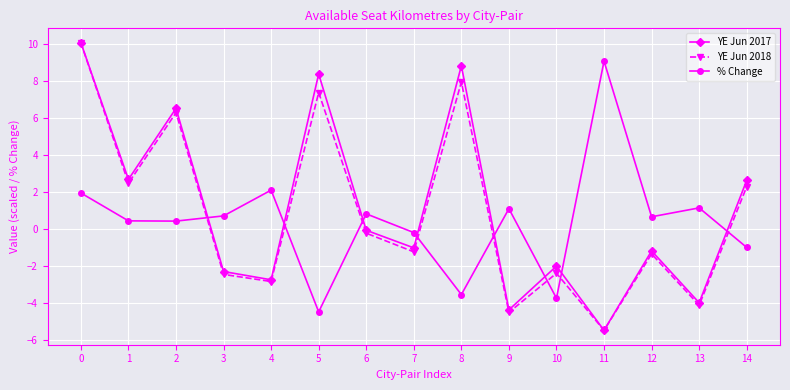

At which category does YE Jun 2018 reach its first local peak?

2